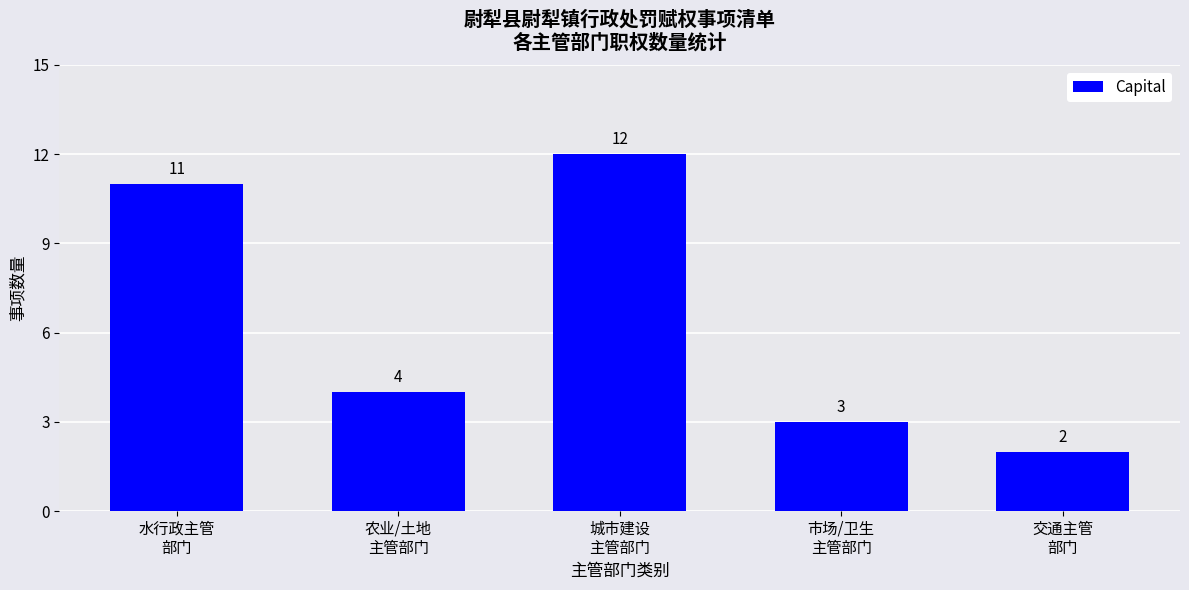

Rank the categories by value from highest to lowest.

城市建设
主管部门, 水行政主管
部门, 农业/土地
主管部门, 市场/卫生
主管部门, 交通主管
部门